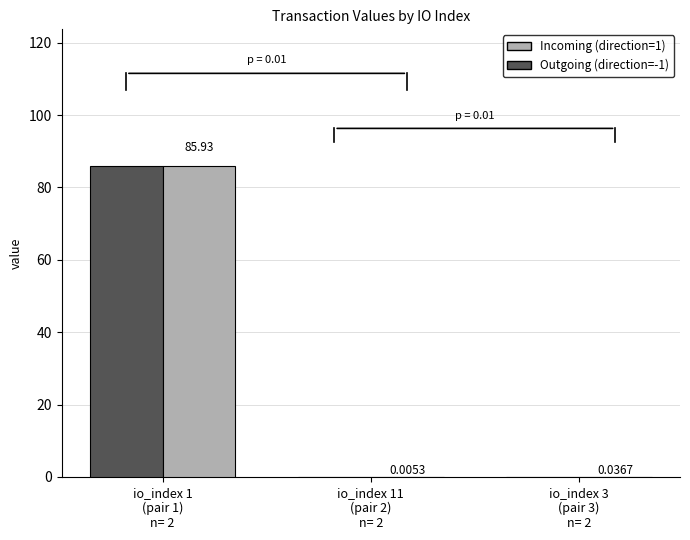

What is the sum of all Incoming (direction=1) values?

86.0